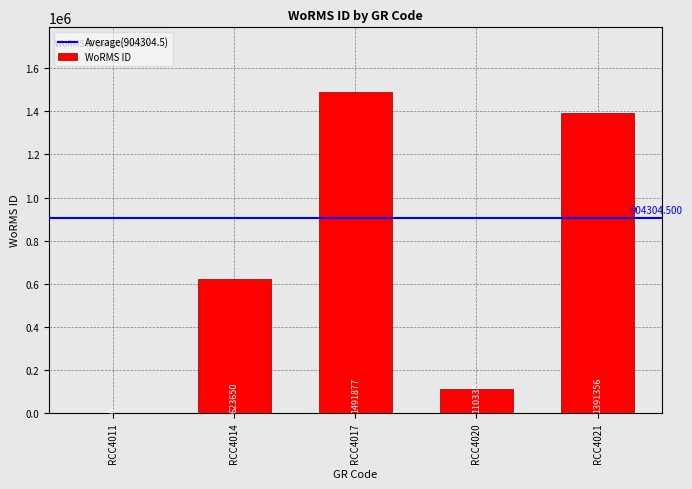

Is it true that the value at RCC4014 is 623650?

True